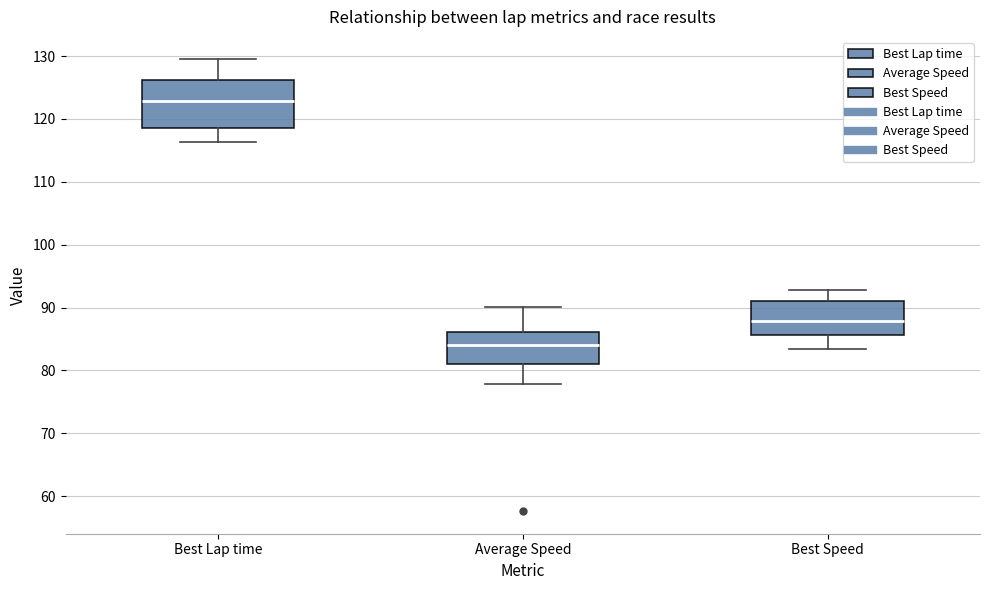

Where does the lower whisker of the box for Average Speed end on the y-axis? The values are not printed on the chart, so give them approximately, as read against the axis.

78